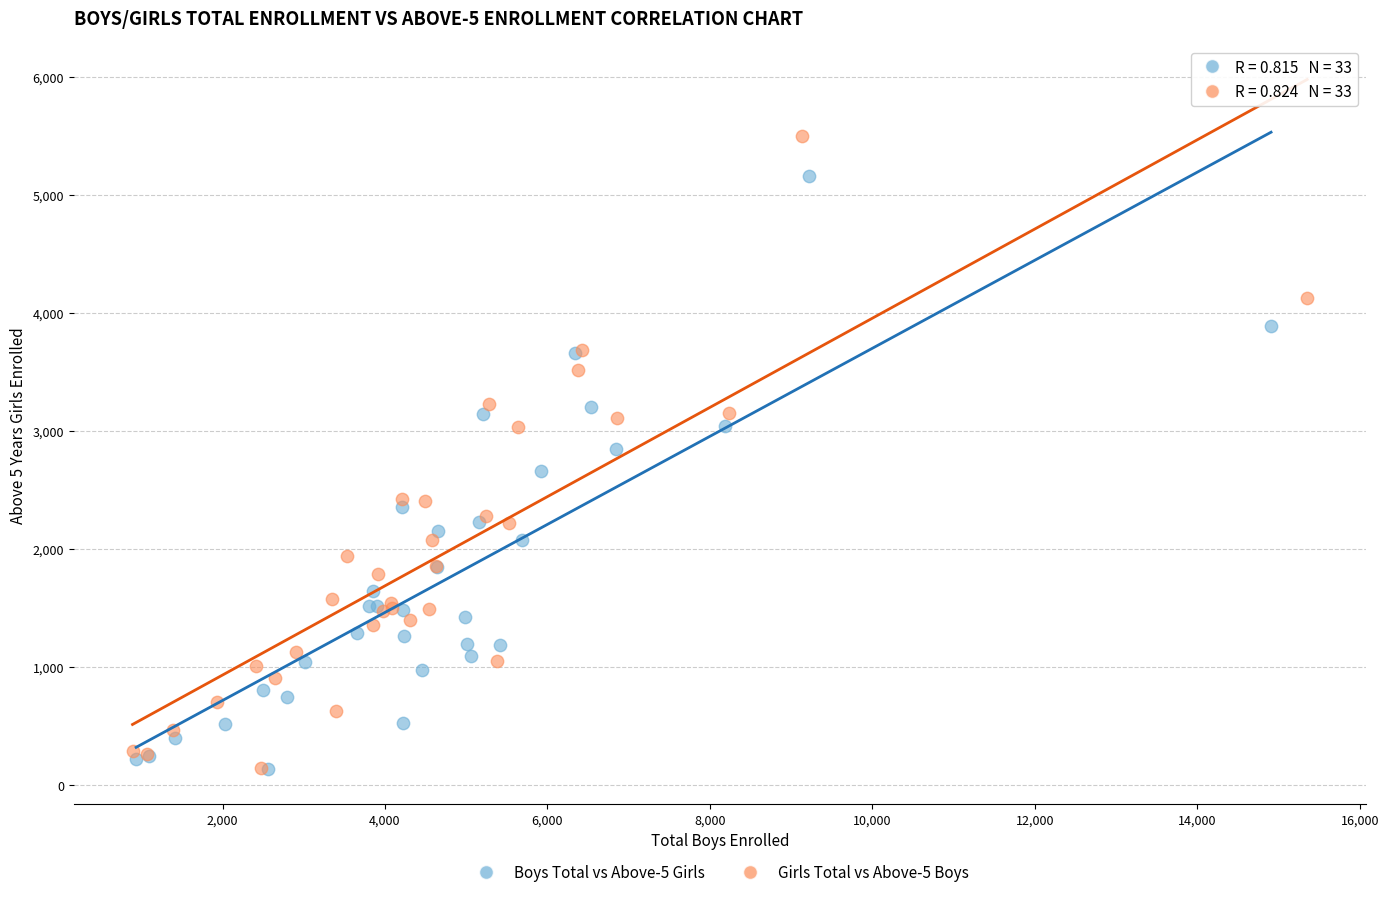

Which series has the widest spread of Y values?

Girls Total vs Above-5 Boys